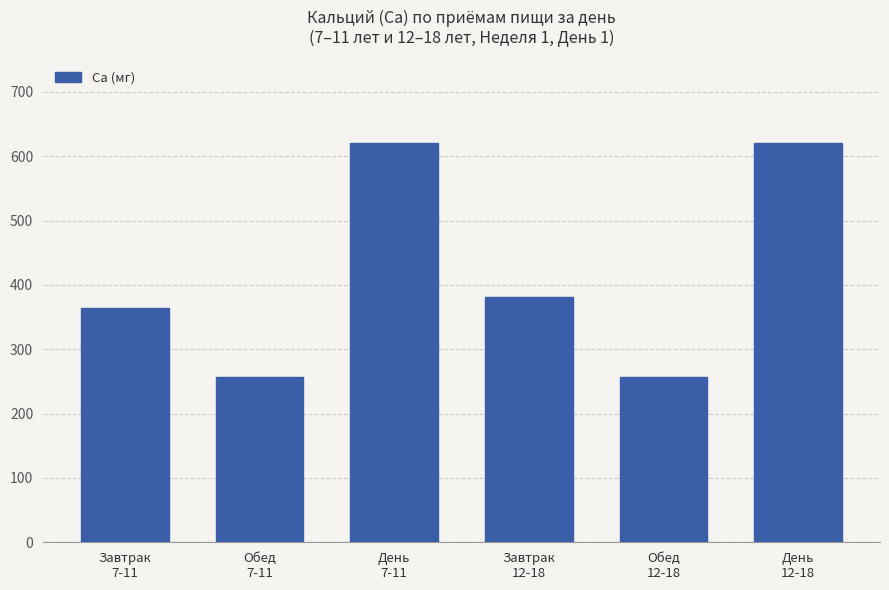

How many data points are less than 381?

3